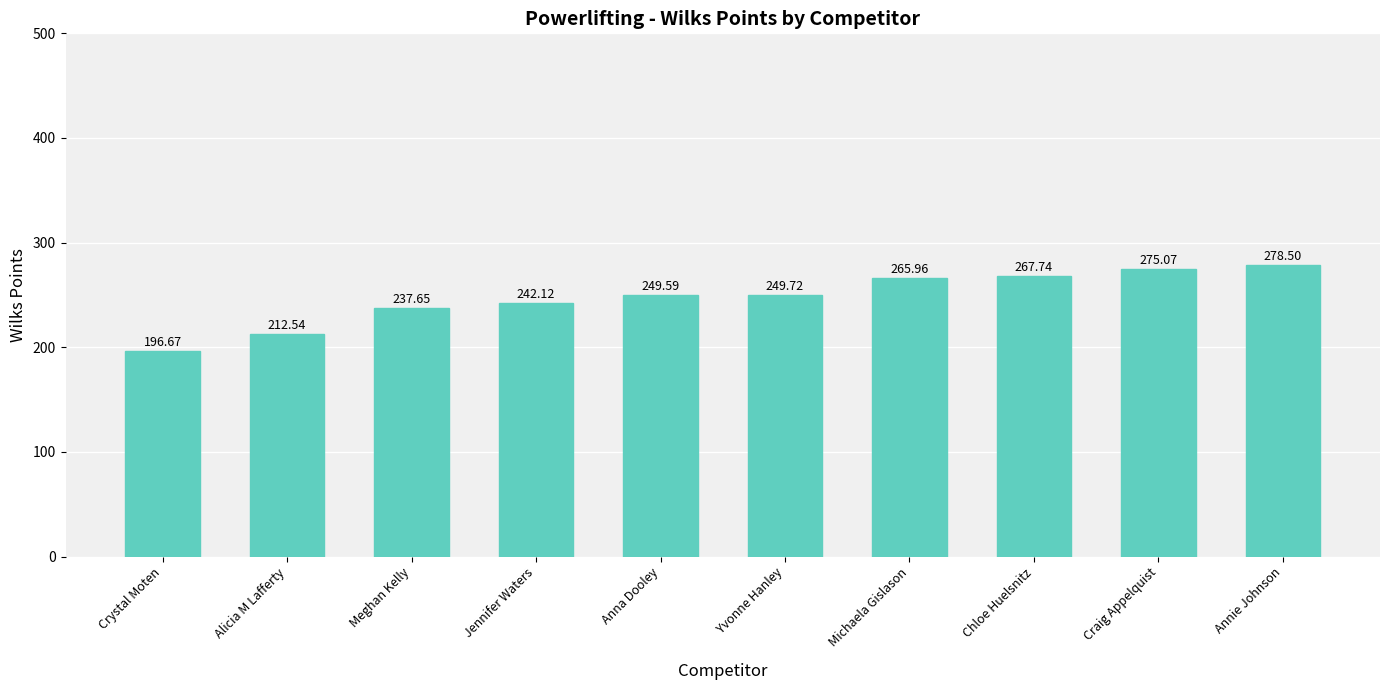

The chart shows a value of 87.2 at Crystal Moten. True or false?

False